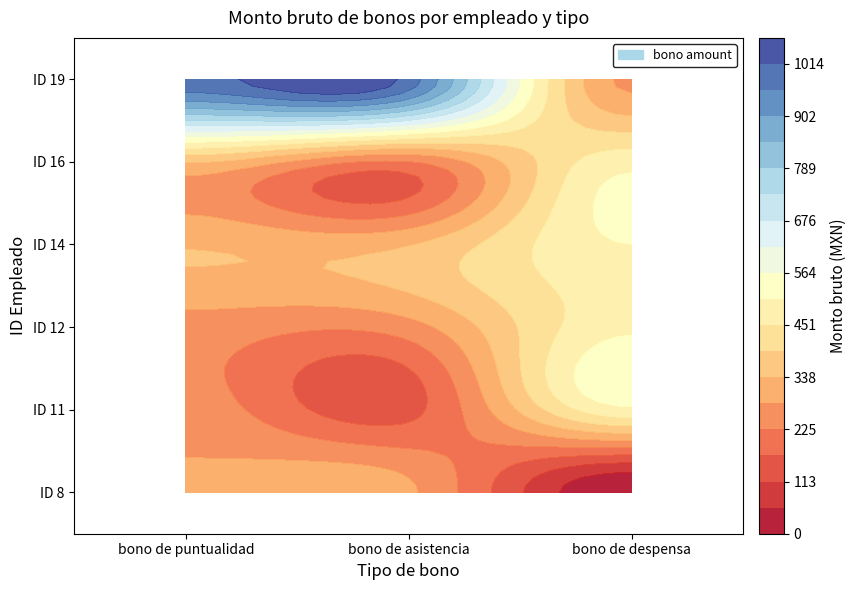

True or false: bono de despensa has a value of 168.0 at ID 16.

False